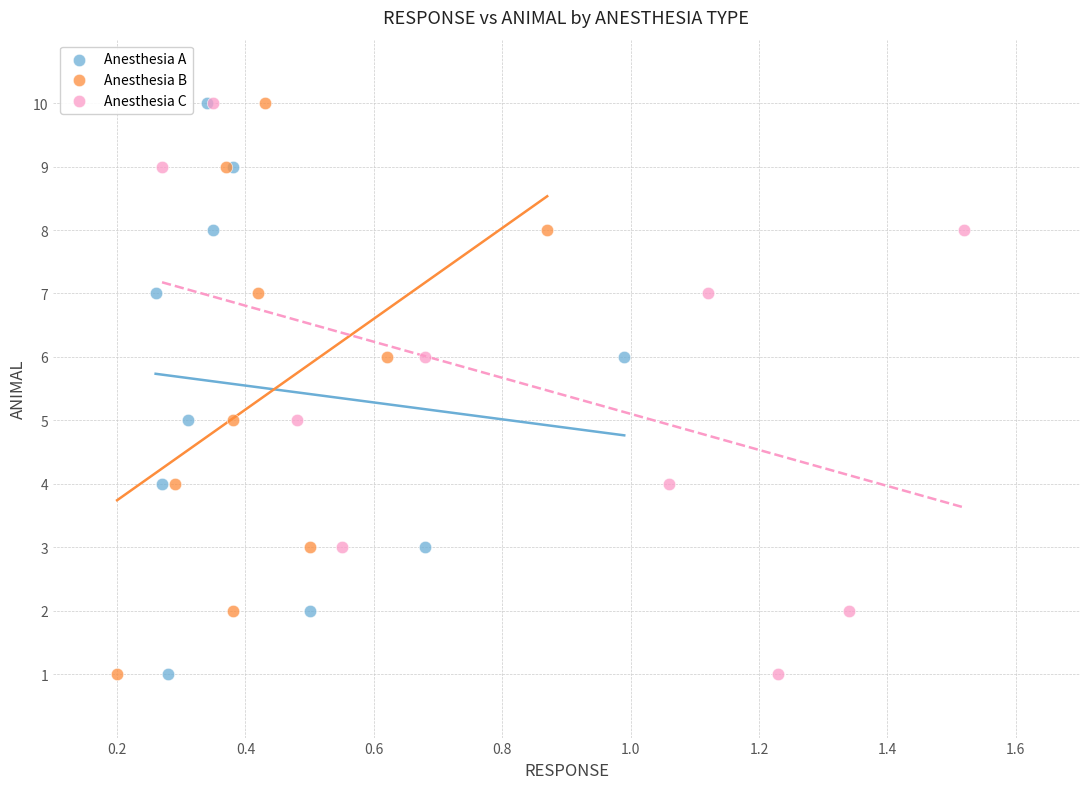

What are all the series names shown in the legend?

Anesthesia A, Anesthesia B, Anesthesia C